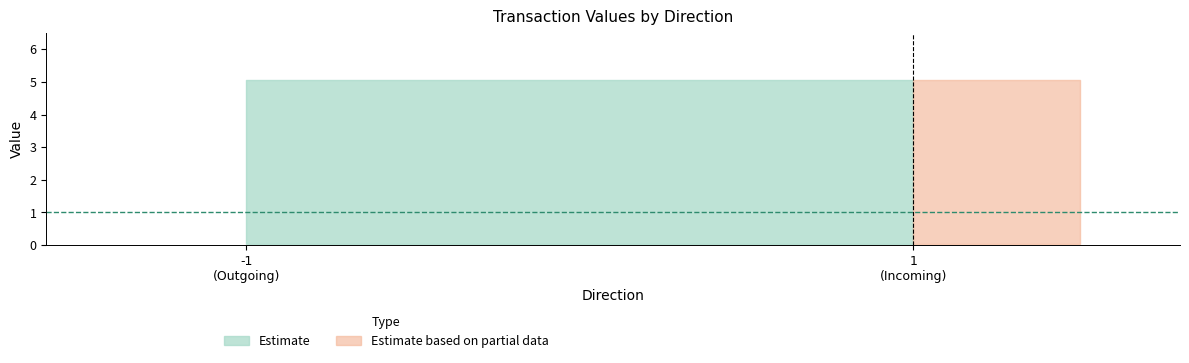

At which category is the sum across all series the highest?

-1